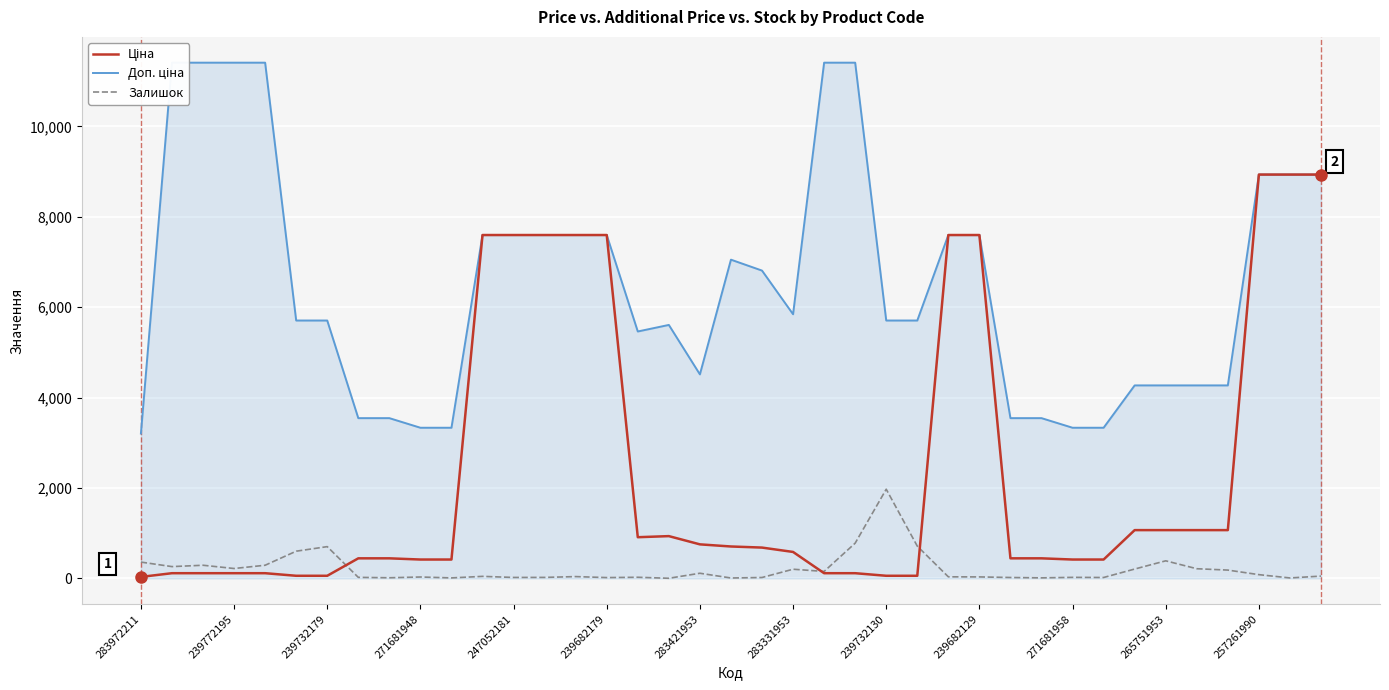

The Залишок series shows 3.3 at 17. True or false?

False